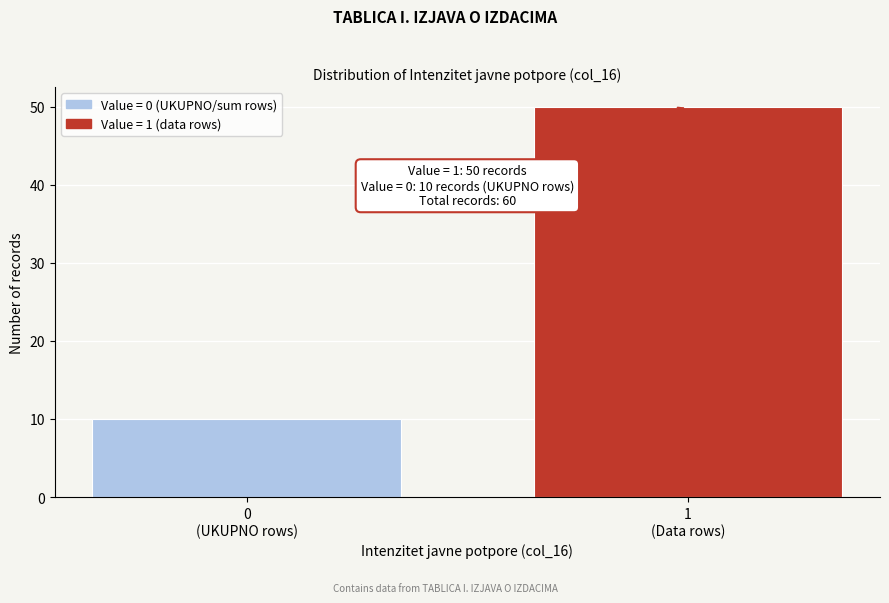

Reading left to right, extract all data points from this chart.

10	50